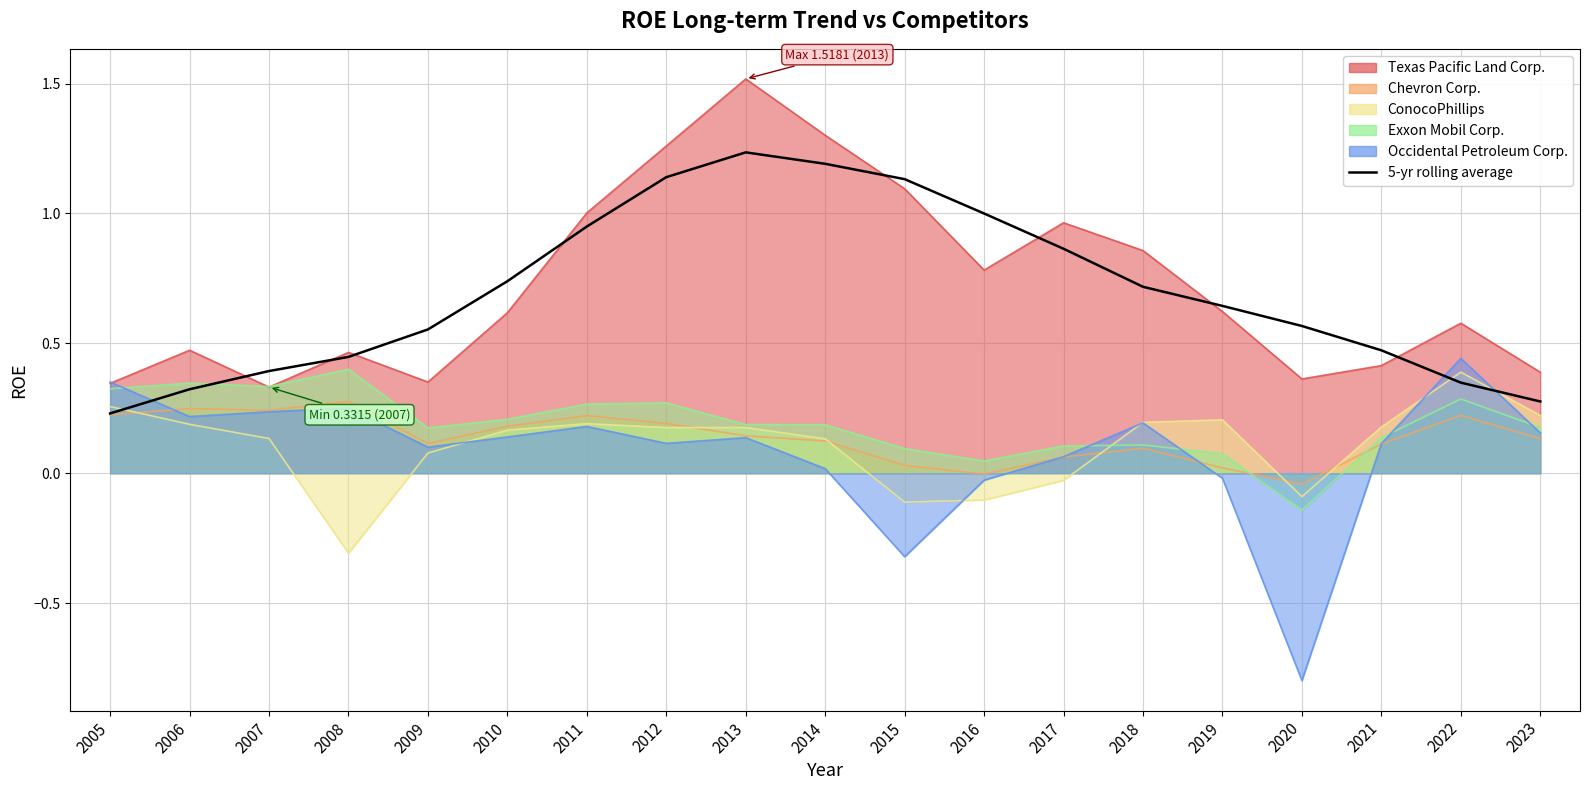

Which has a higher value, 2008 or 2005?

2008